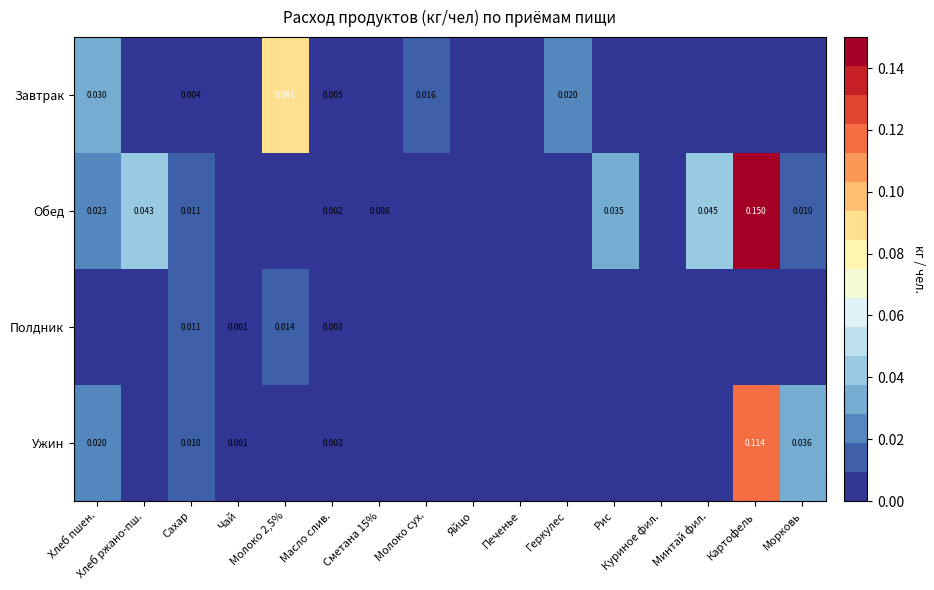

True or false: Завтрак has a value of 0.0 at Рис.

True